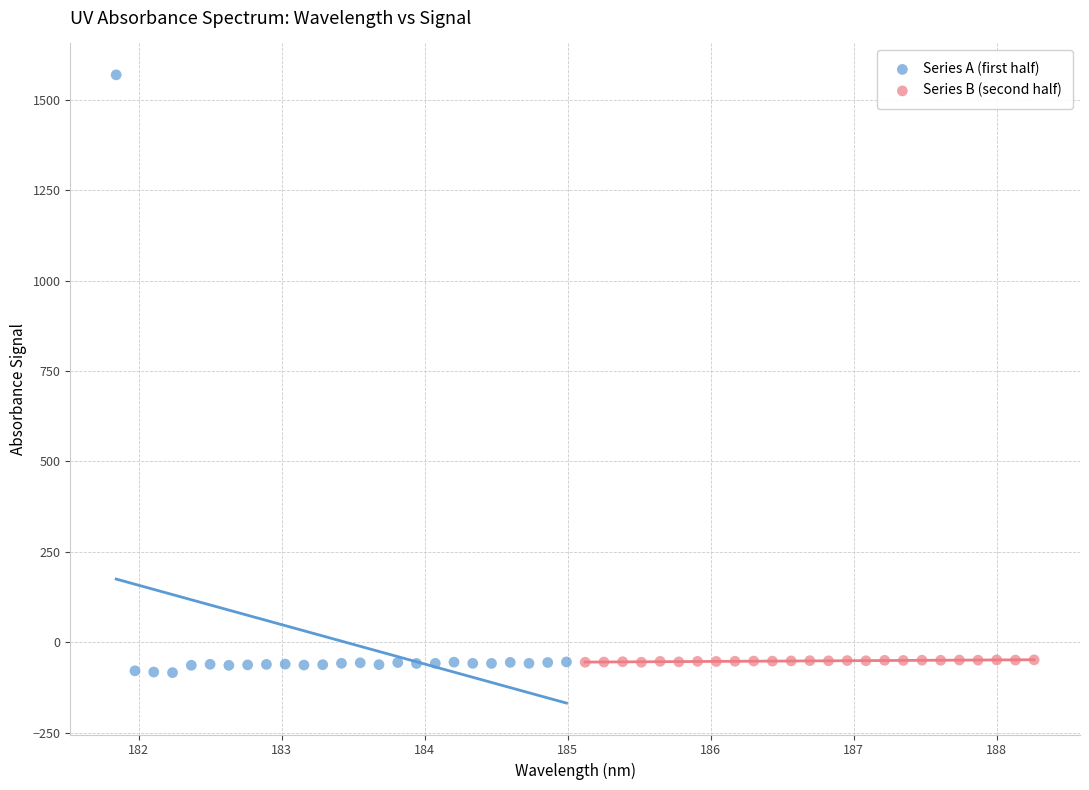

Which series reaches the maximum Y coordinate?

Series A (first half)